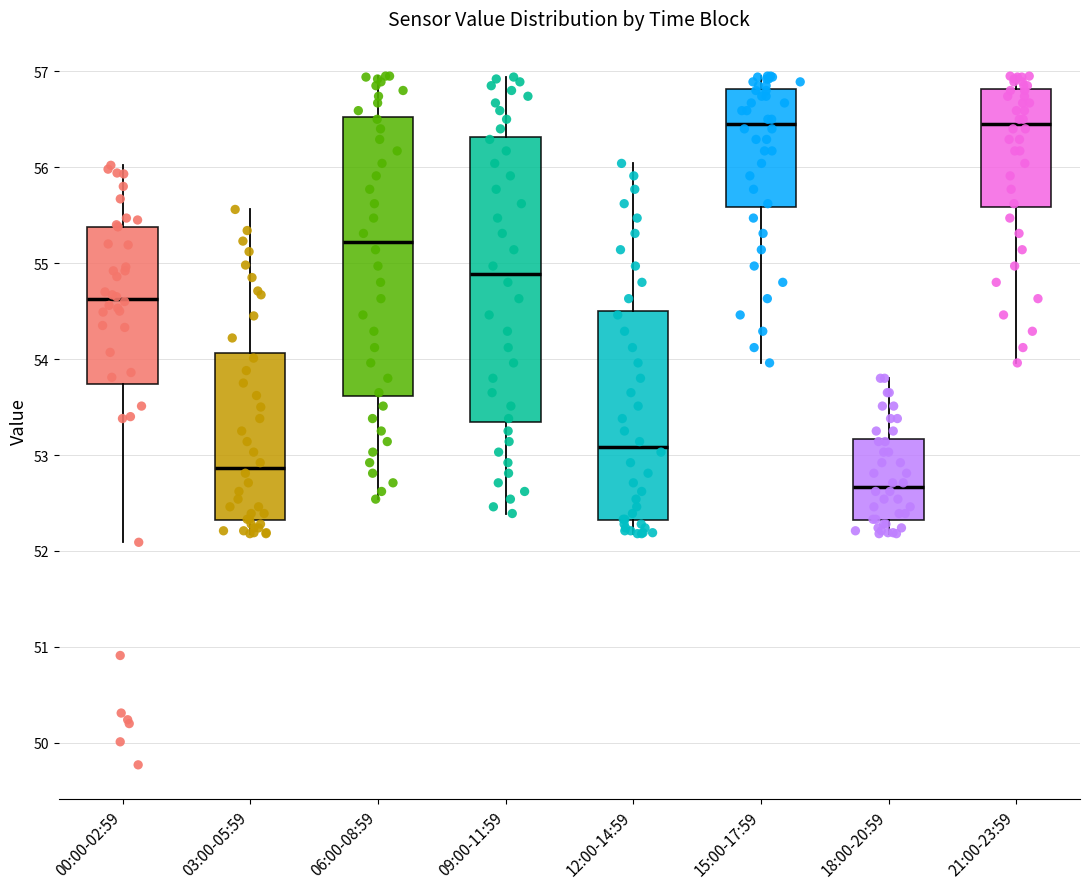

Where does the upper whisker of the box for 09:00-11:59 end on the y-axis? The values are not printed on the chart, so give them approximately, as read against the axis.

56.9